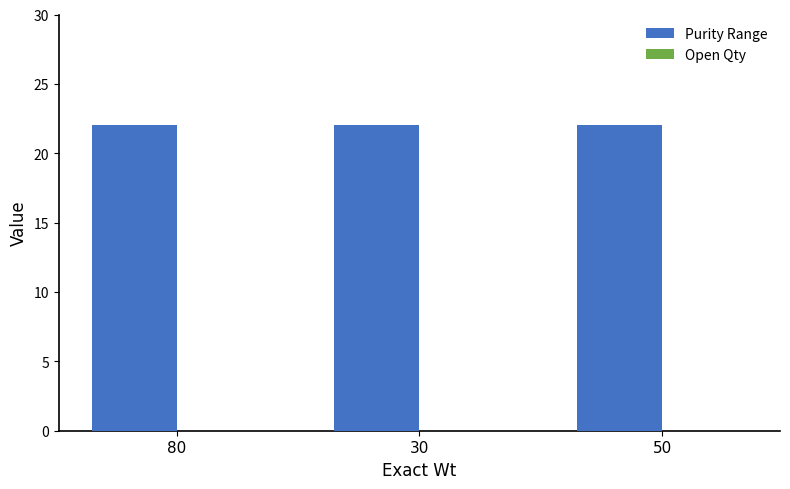

At 30, list the series in order from largest to smallest.

Purity Range, Open Qty